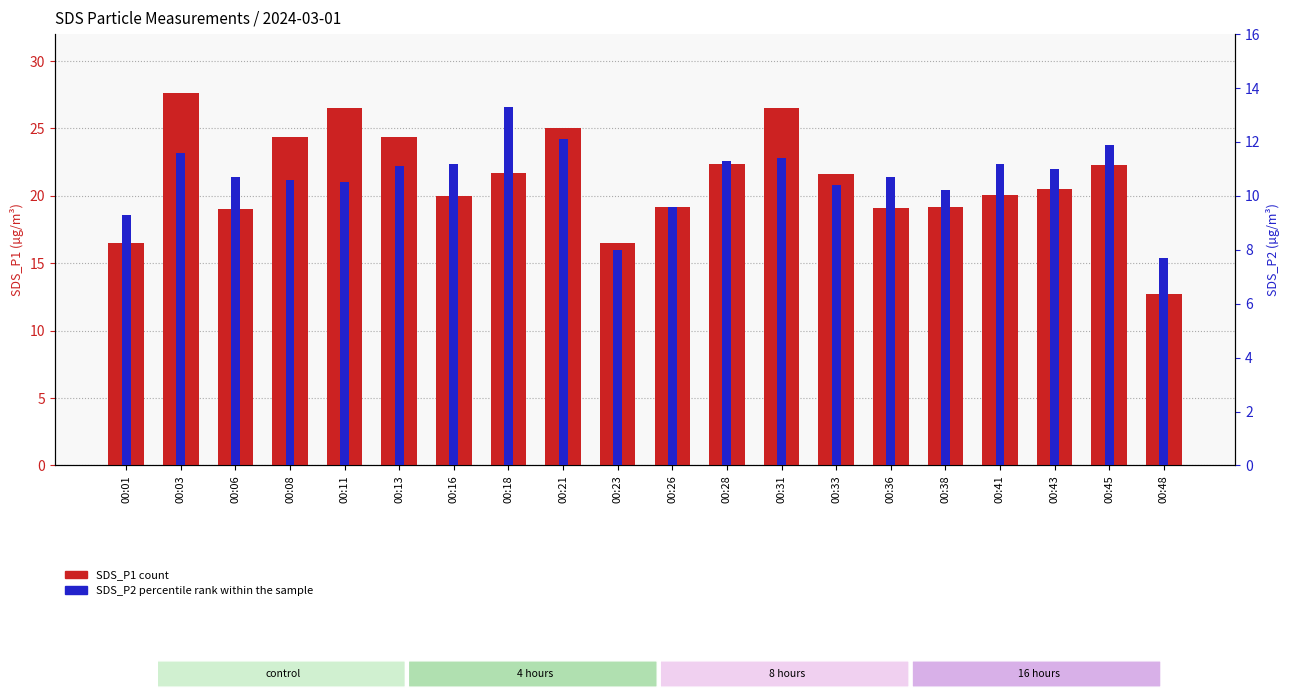

What is the value of the SDS_P2 (percentile rank within sample) bar at the 2nd from the left?

11.6